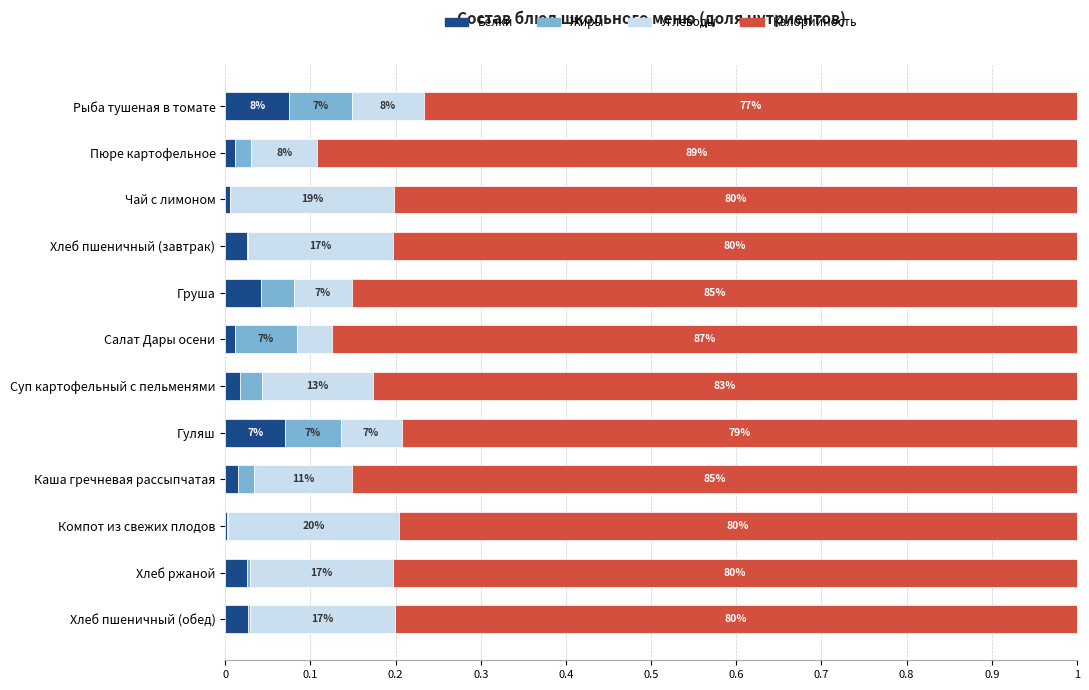

What is the difference between the maximum and second lowest values in the Жиры series?

0.1